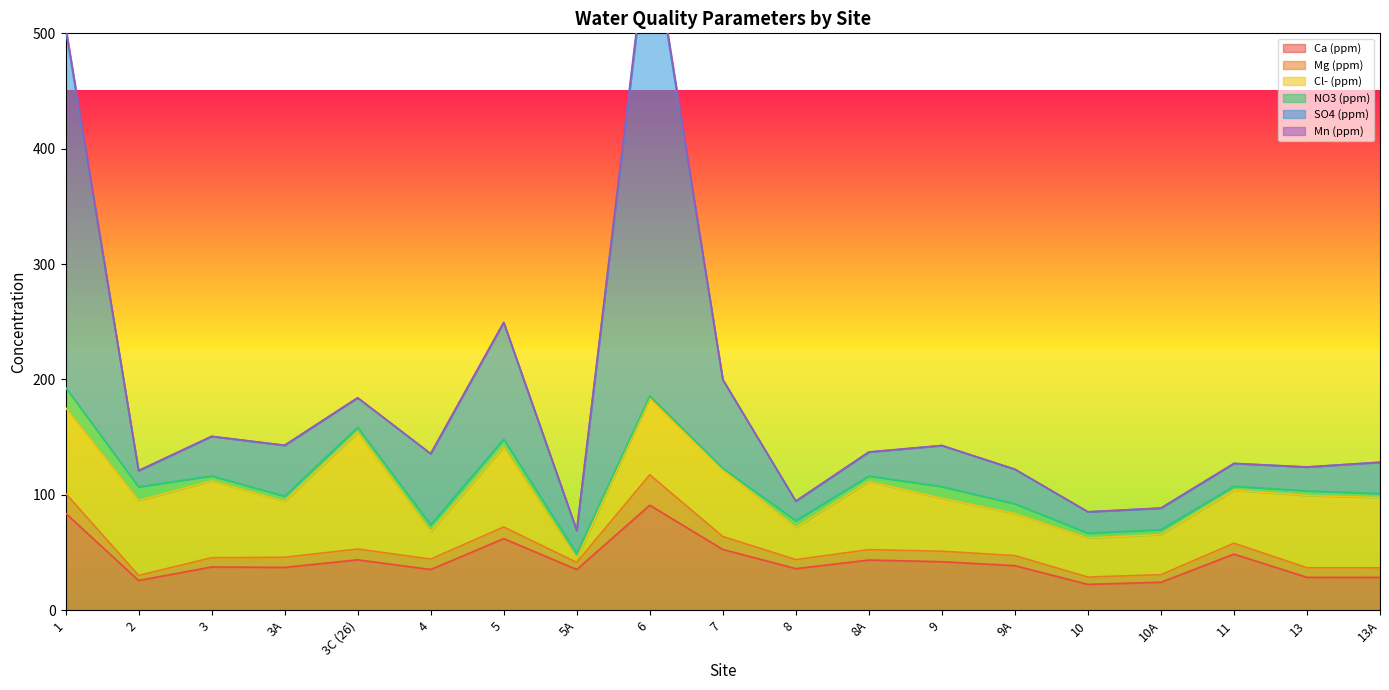

What are all the series names shown in the legend?

Ca (ppm), Mg (ppm), Cl- (ppm), NO3 (ppm), SO4 (ppm), Mn (ppm)